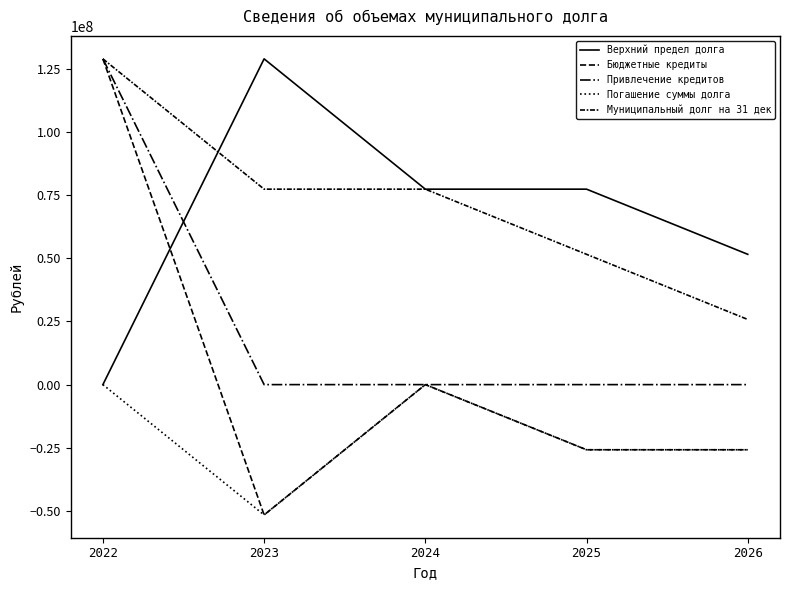

At how many categories does at least one series exceed 31793719?

5